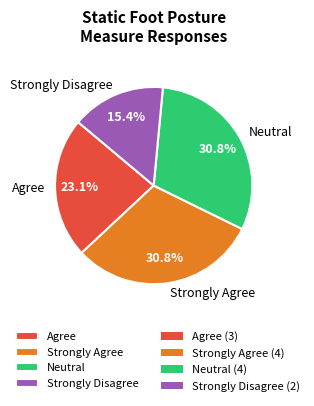

What portion of the pie excludes Strongly Disagree?

84.6%